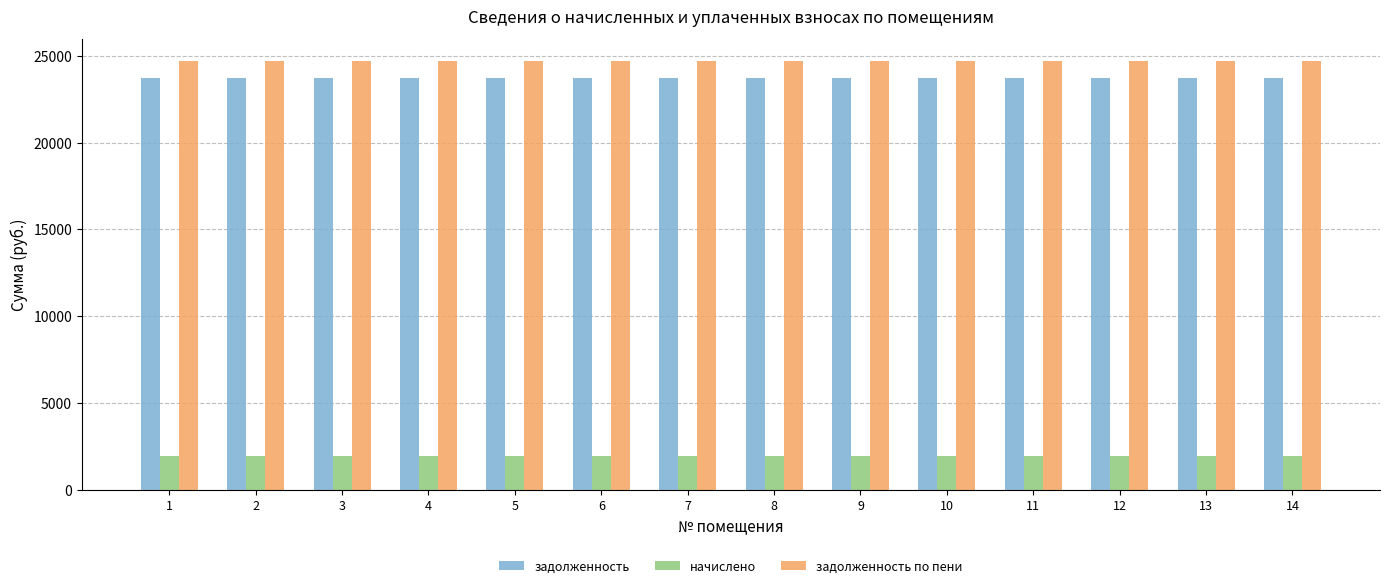

What are all the series names shown in the legend?

задолженность, начислено, задолженность по пени